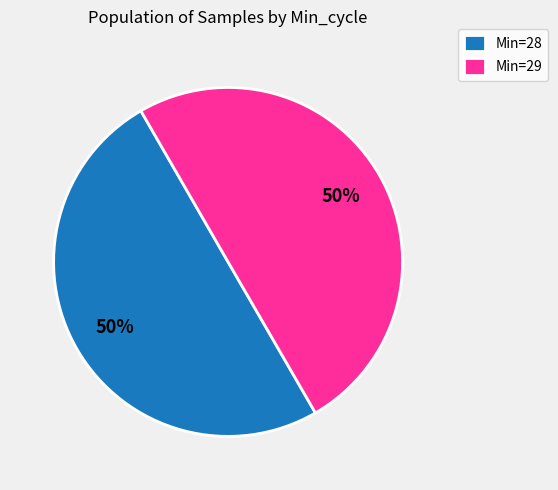

What is the ratio of the value at Min=29 to the value at Min=28?

1.0